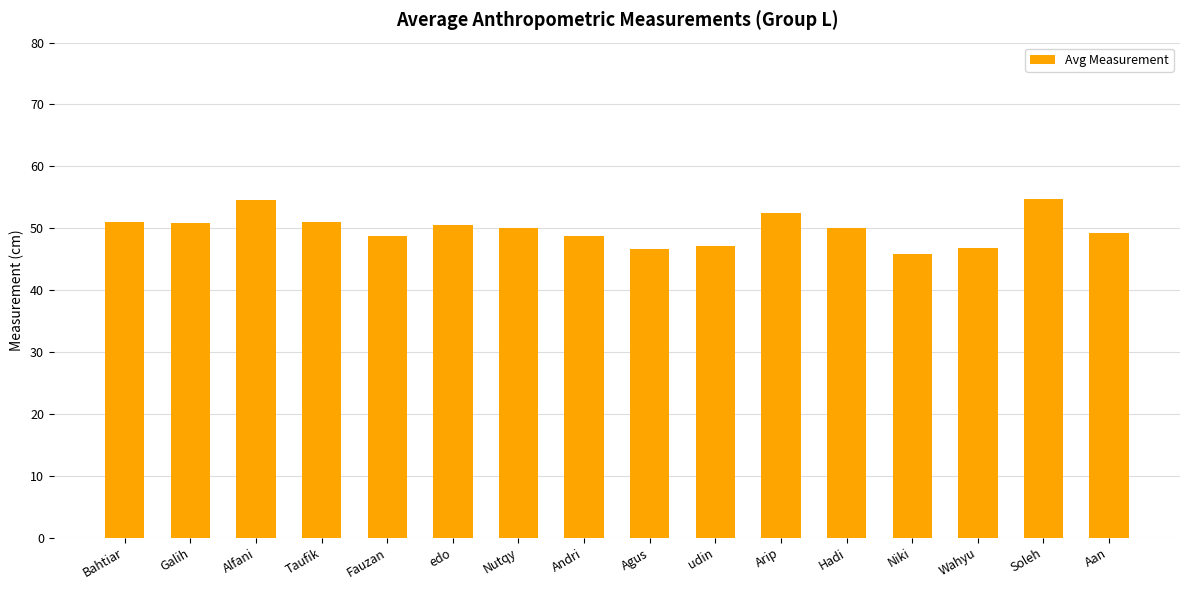

Does the chart contain stacked bars?

No